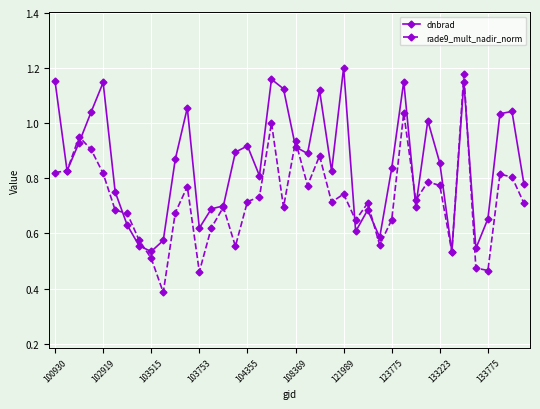

Which series has the largest total across all categories?

dnbrad